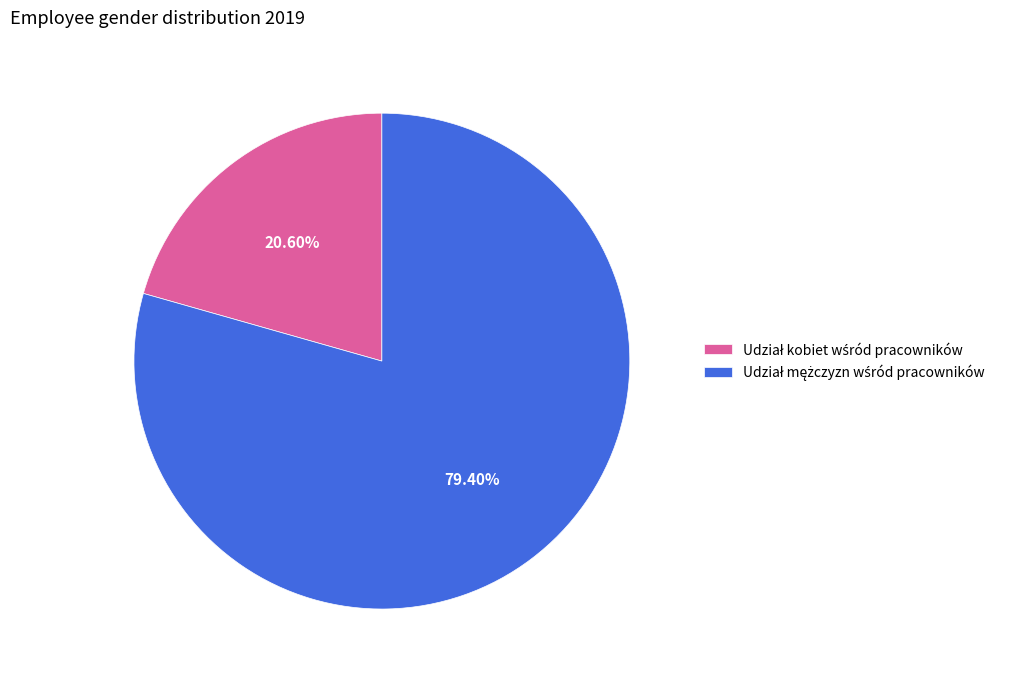

Does any single category account for the majority?

Yes